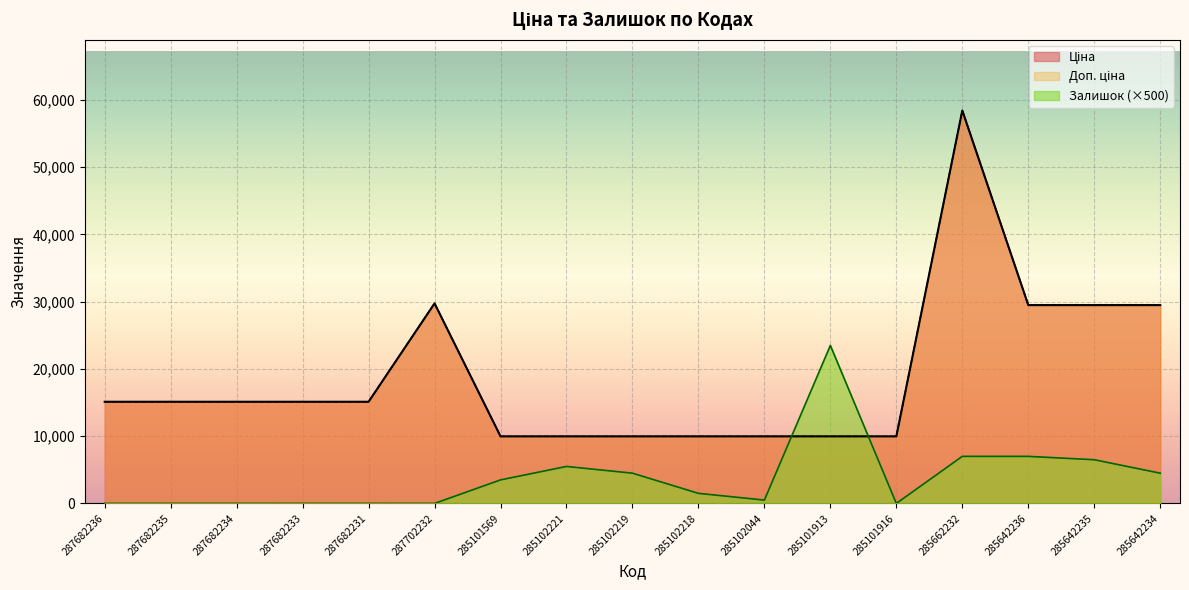

In Залишок, how many points are lower than both neighbors (excluding endpoints)?

2